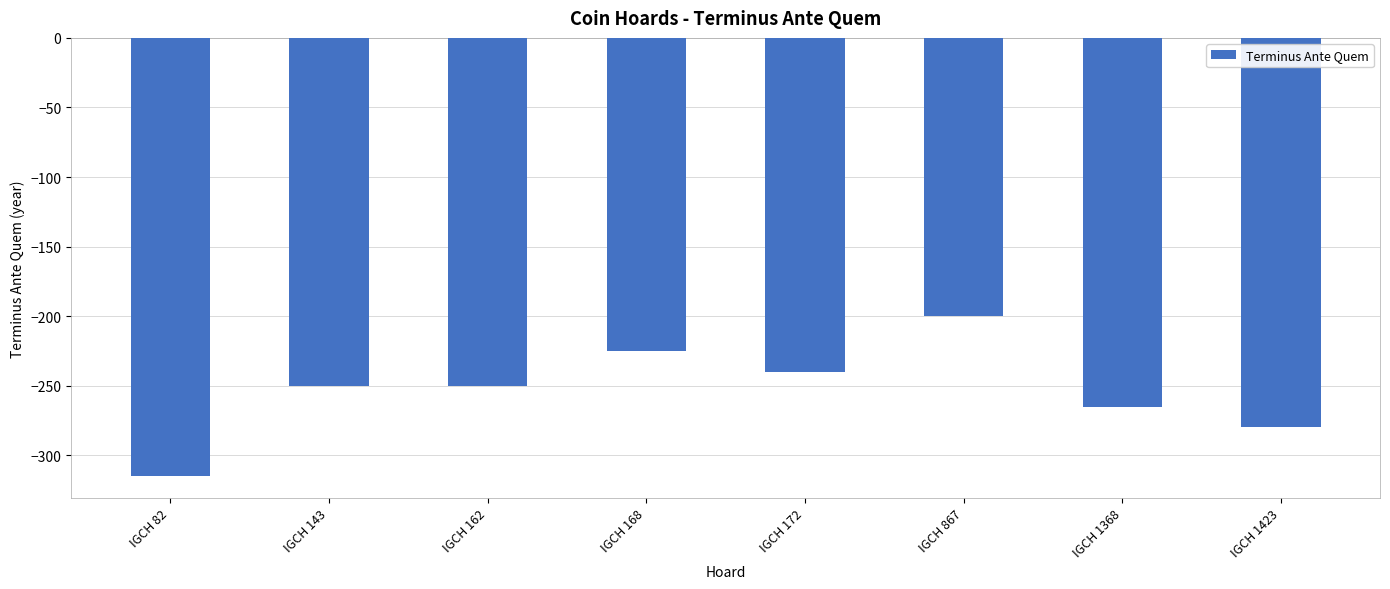

Are the bars grouped side by side (vs. stacked)?

No